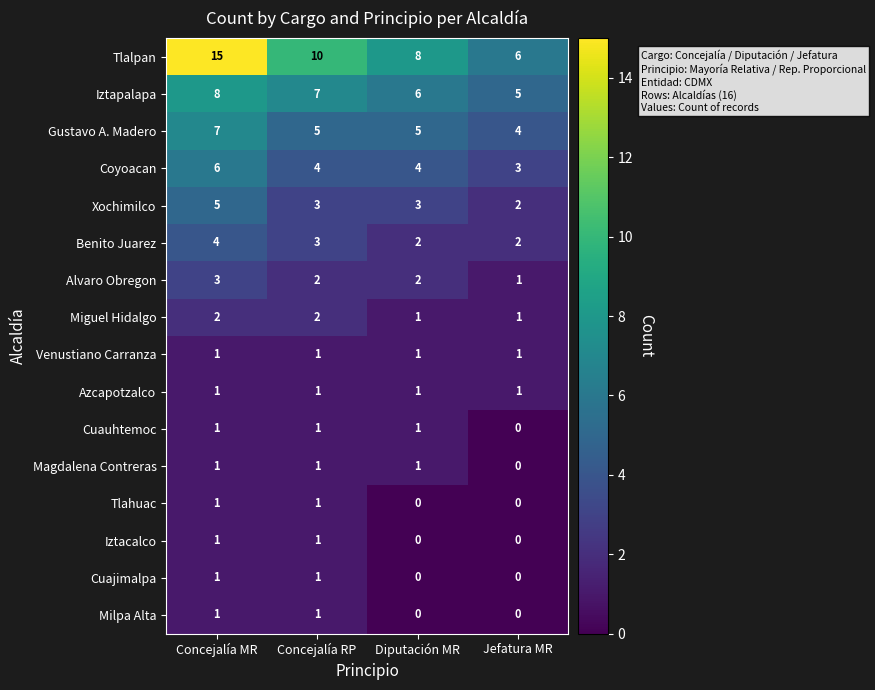

What is the sum of all Coyoacan values?

17